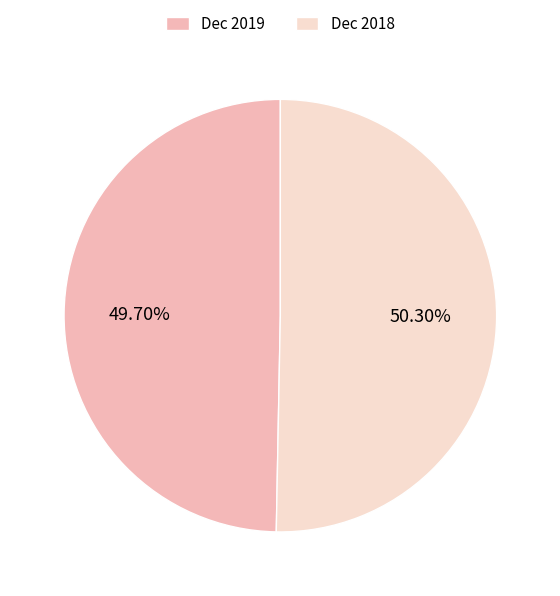

What is the smallest slice in the pie chart?

Dec 2019